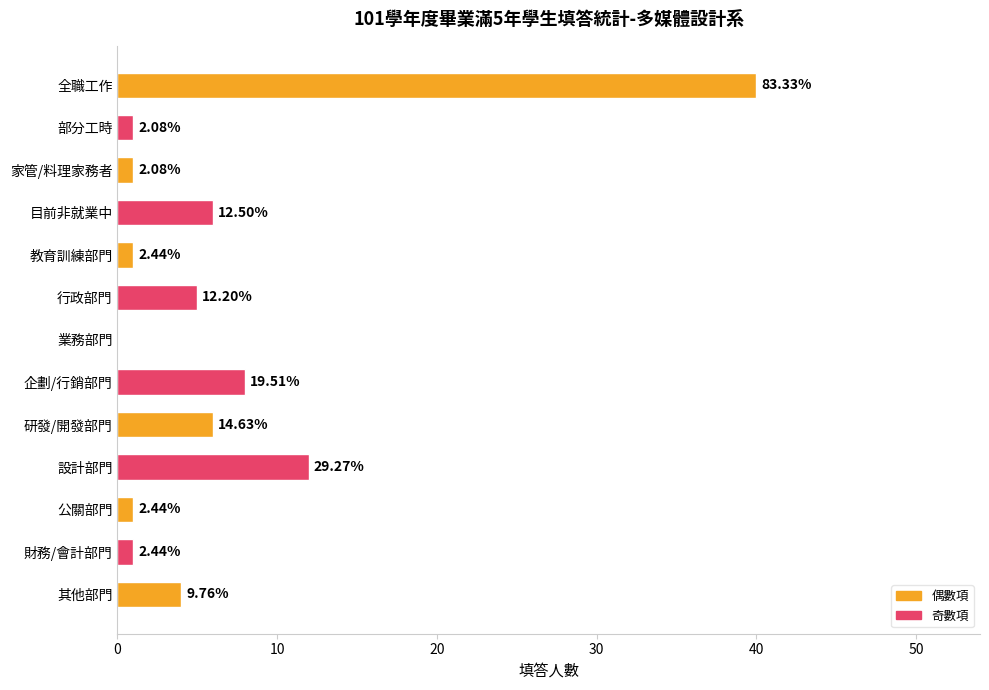

Which has a higher value, 業務部門 or 其他部門?

其他部門